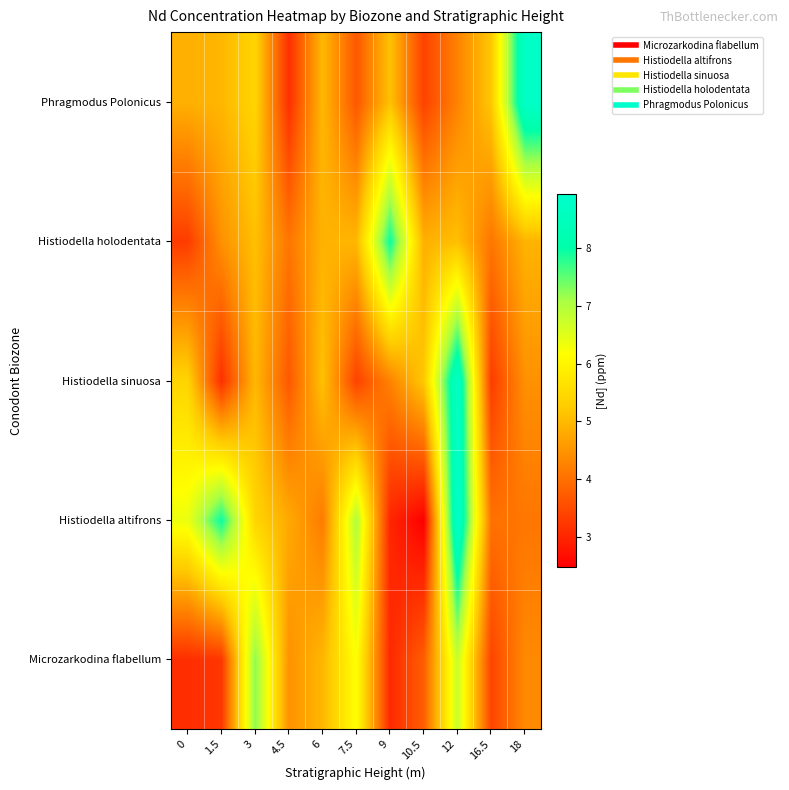

Reading right to left, transcribe all the data shown in this chart.

Microzarkodina flabellum: 18=4.3	16.5=3.4	12=6.8	10.5=3.8	9=3.0	7.5=6.2	6=5.0	4.5=4.5	3=7.3	1.5=3.2	0=3.1
Histiodella altifrons: 18=4.1	16.5=4.0	12=8.9	10.5=2.5	9=3.0	7.5=7.0	6=4.2	4.5=4.8	3=5.4	1.5=8.0	0=6.4
Histiodella sinuosa: 18=4.4	16.5=3.3	12=8.8	10.5=5.2	9=4.3	7.5=3.4	6=5.1	4.5=3.7	3=5.0	1.5=3.1	0=5.4
Histiodella holodentata: 18=4.9	16.5=4.1	12=5.1	10.5=4.9	9=8.0	7.5=5.0	6=4.9	4.5=4.1	3=5.1	1.5=4.4	0=3.3
Phragmodus Polonicus: 18=8.8	16.5=5.2	12=4.3	10.5=3.4	9=5.1	7.5=3.7	6=5.0	4.5=3.1	3=5.4	1.5=5.0	0=4.9